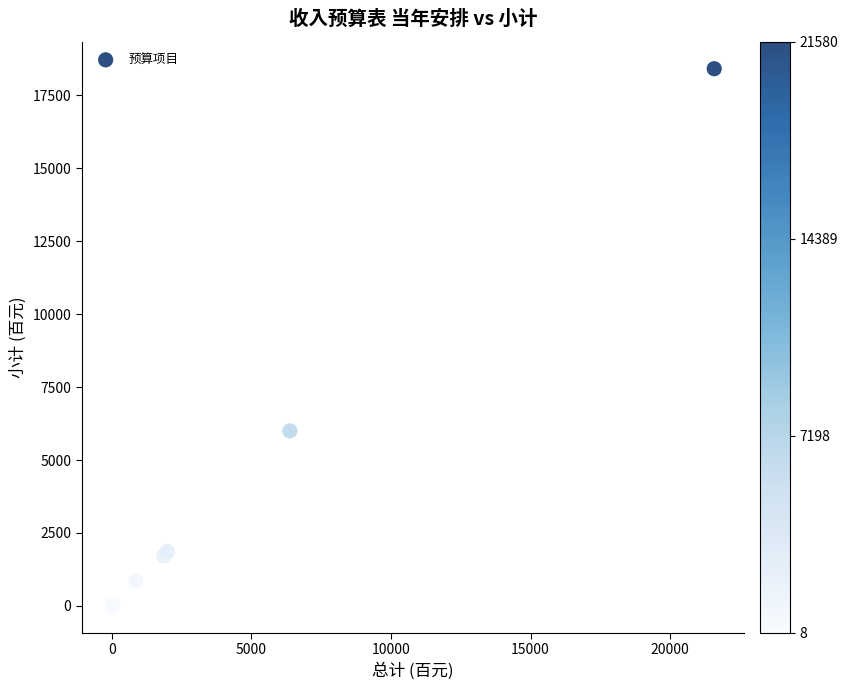

What Y value in the scatter plot is closest to 9211?

6000